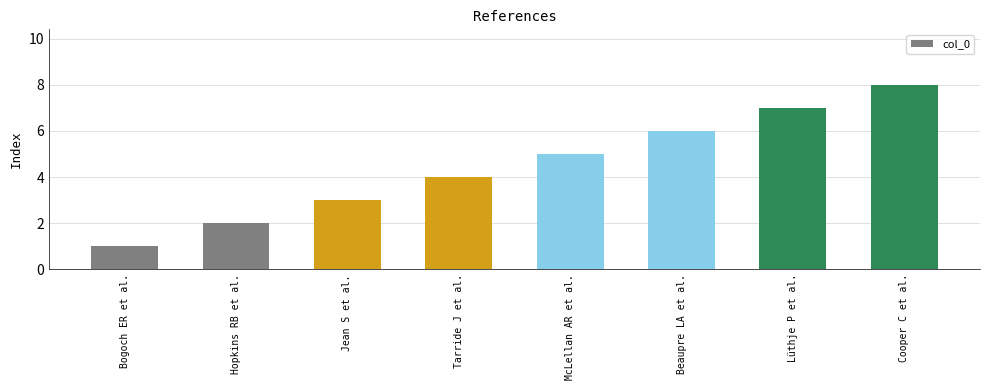

At which category does the chart reach its peak across all series?

Cooper C et al.